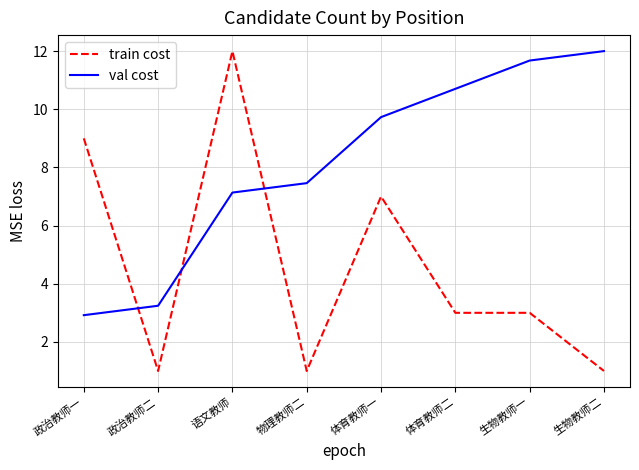

Reading left to right, list all the values displayed in this chart.

train cost: 9.0	1.0	12.0	1.0	7.0	3.0	3.0	1.0
val cost: 2.9	3.2	7.1	7.5	9.7	10.7	11.7	12.0